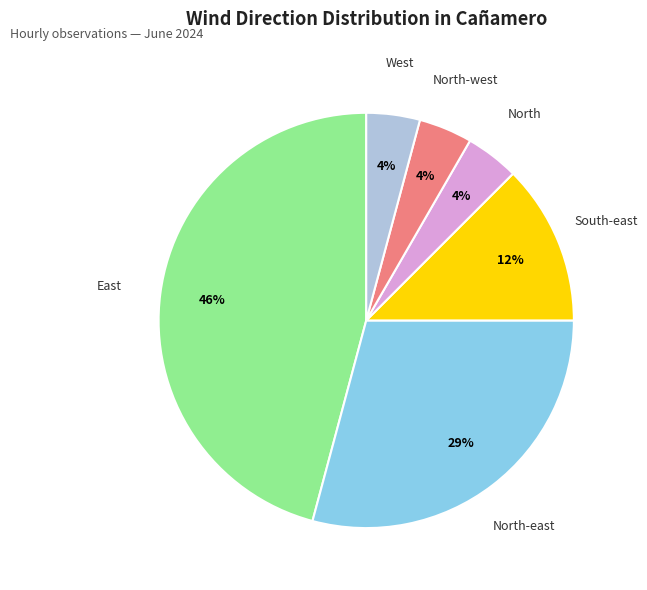

Which slice is the largest?

East